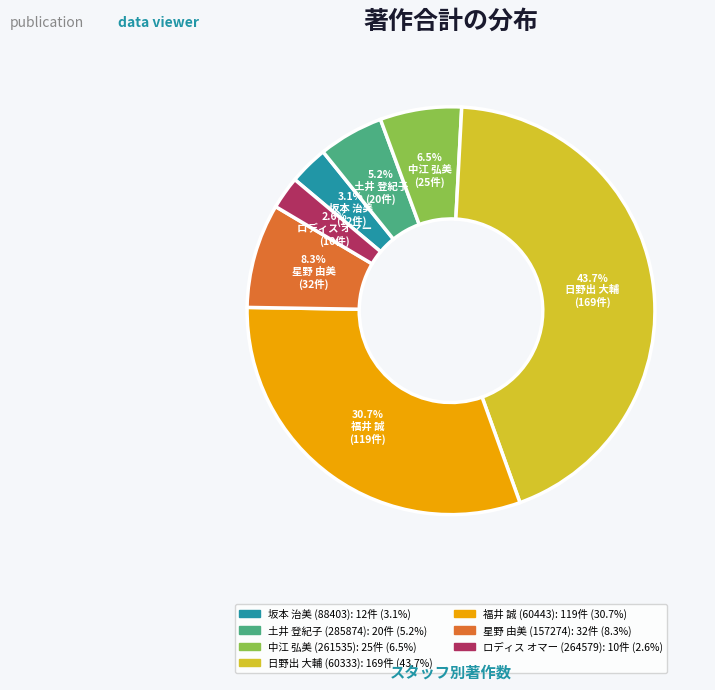

To the nearest percent, what is the difference between the 土井 登紀子 (285874) and 中江 弘美 (261535) slice percentages?

1%